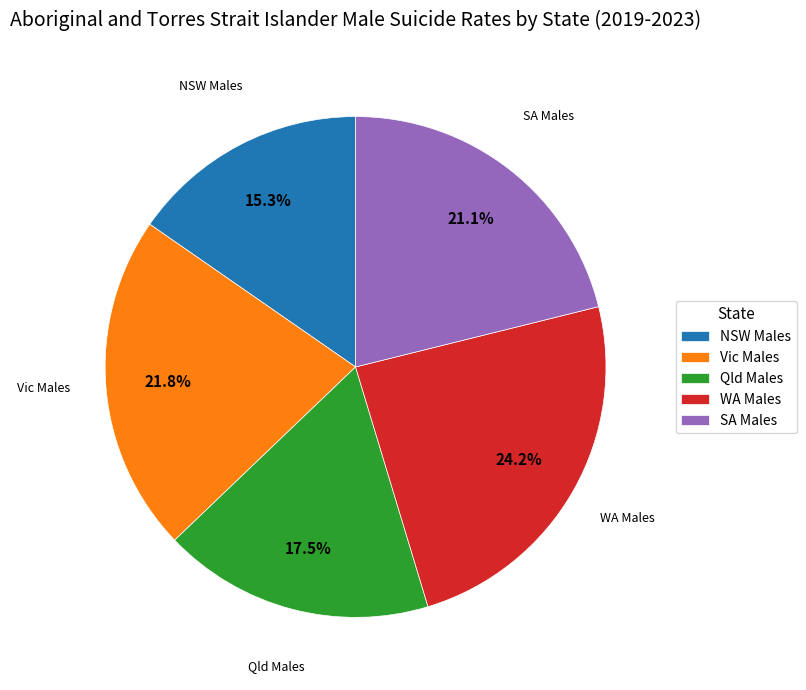

Is it true that WA Males is 24% of the pie?

True